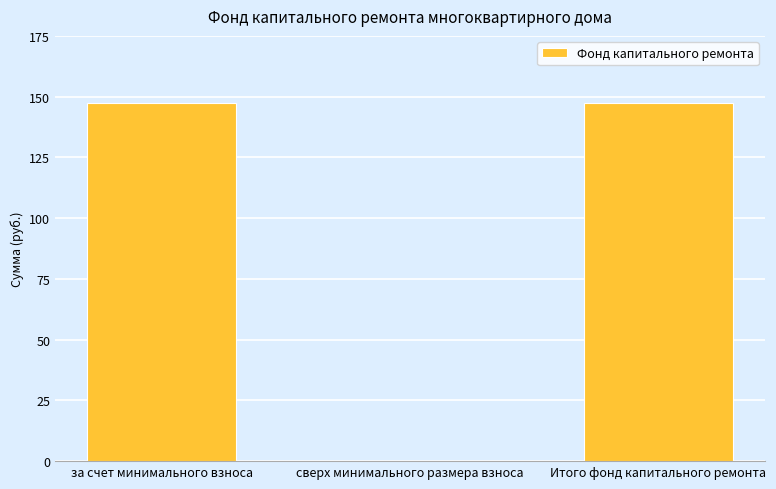

The value at за счет минимального взноса is 81.2. True or false?

False